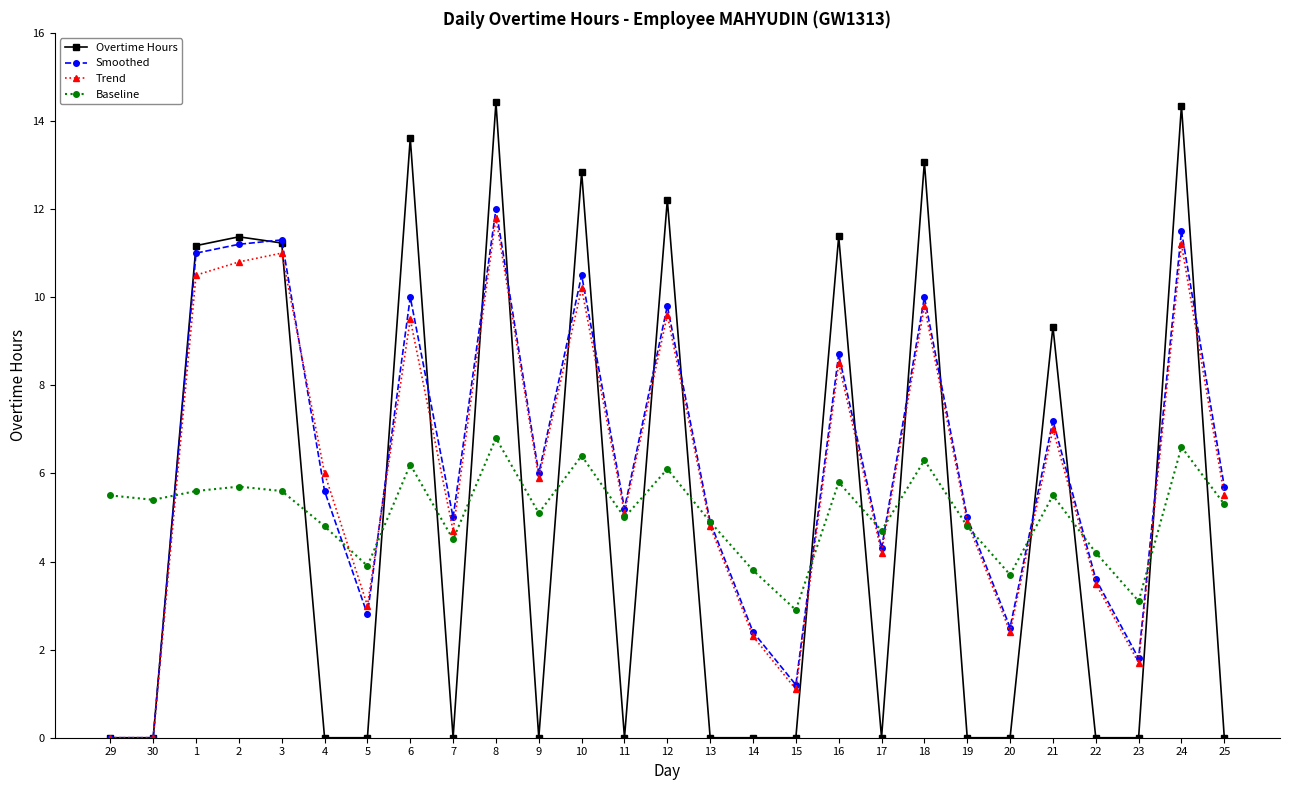

Which series has the widest spread of values?

Overtime Hours